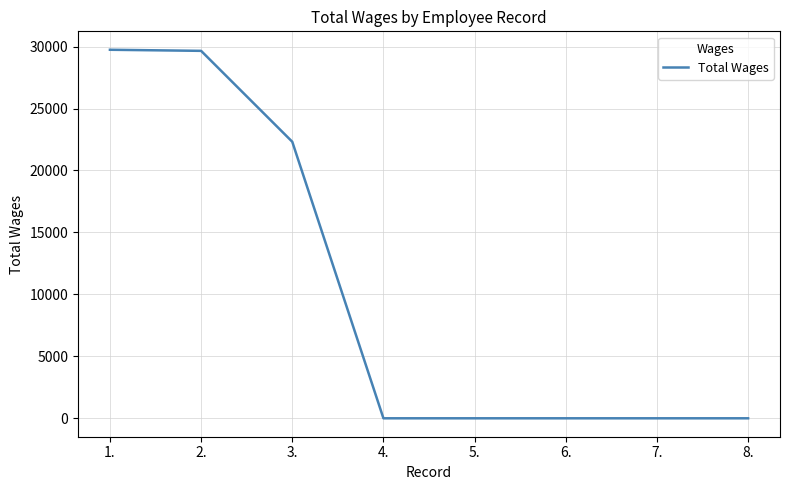

What is the sum of the values at 1. and 5.?

29745